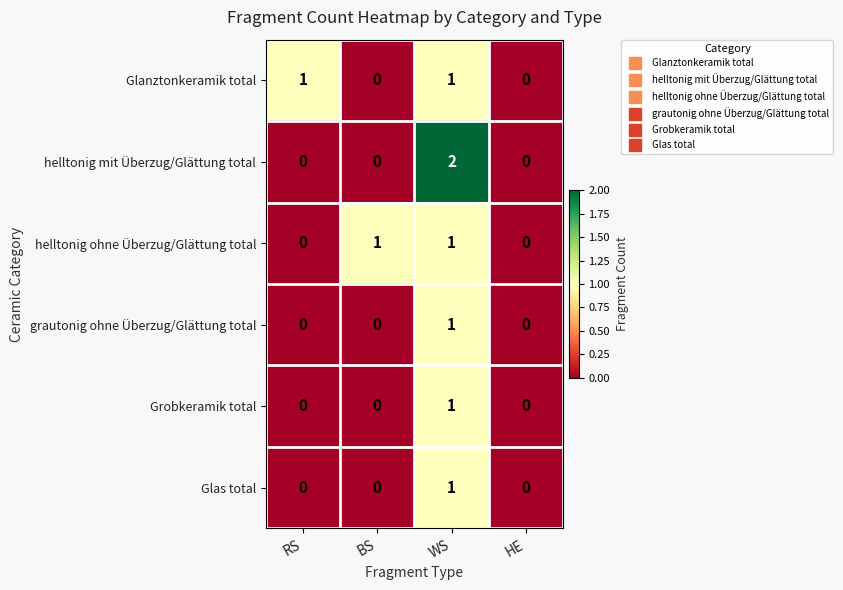

Is it true that helltonig ohne Überzug/Glättung total equals 0 at RS?

True